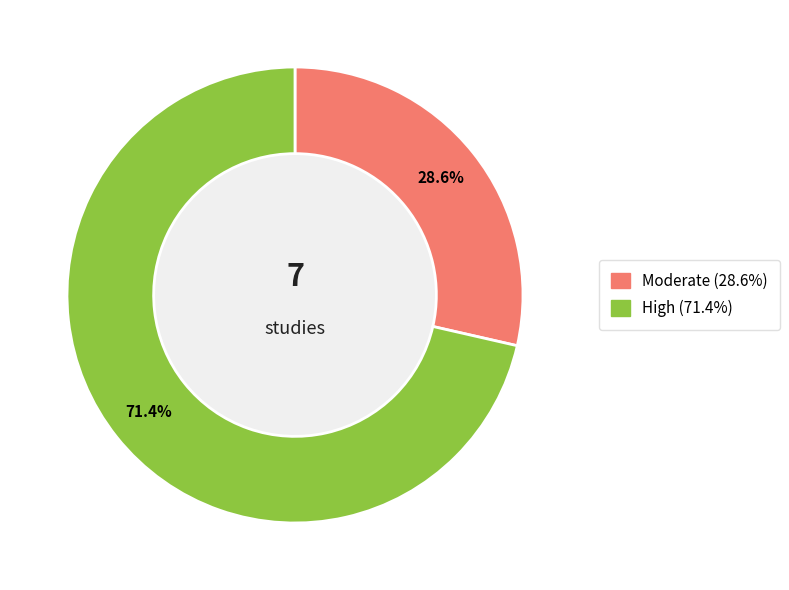

Does any single category account for the majority?

Yes